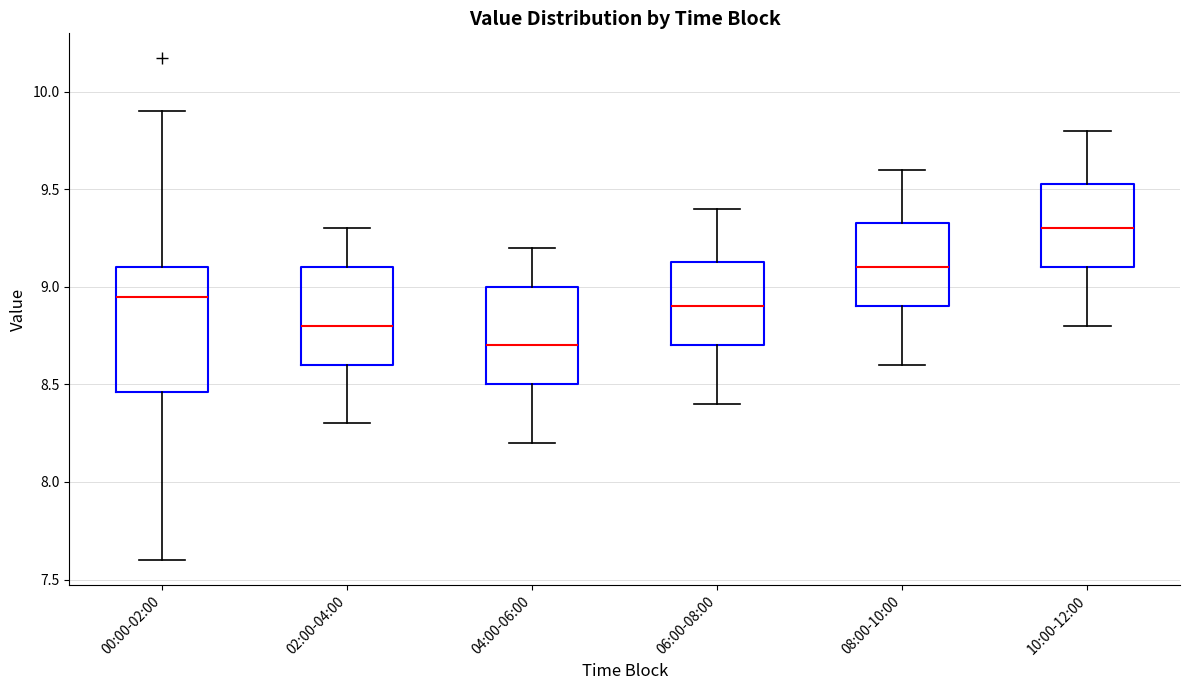

Reading left to right, read every box against the y-axis: the position of its median line, the range the box covers, and the ends of its whiskers. The values are not printed on the chart, so give them approximately, as read against the axis.

00:00-02:00: median 8.95, box 8.45 to 9.10, whiskers 7.60 to 9.90
02:00-04:00: median 8.80, box 8.60 to 9.10, whiskers 8.30 to 9.30
04:00-06:00: median 8.70, box 8.50 to 9.00, whiskers 8.20 to 9.20
06:00-08:00: median 8.90, box 8.70 to 9.15, whiskers 8.40 to 9.40
08:00-10:00: median 9.10, box 8.90 to 9.35, whiskers 8.60 to 9.60
10:00-12:00: median 9.30, box 9.10 to 9.55, whiskers 8.80 to 9.80